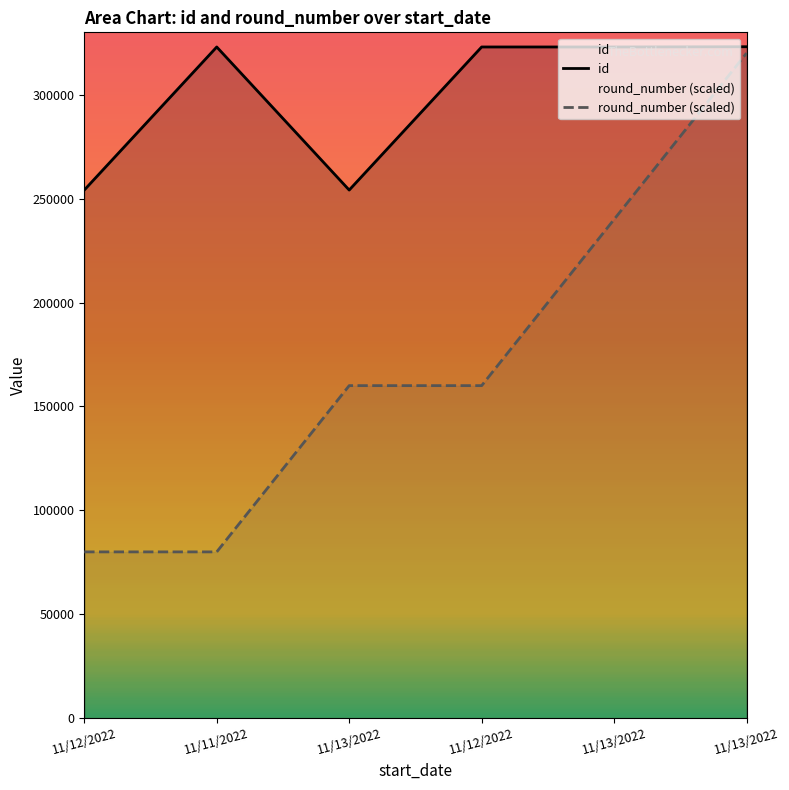

Does the chart display data point markers on the line(s)?

No